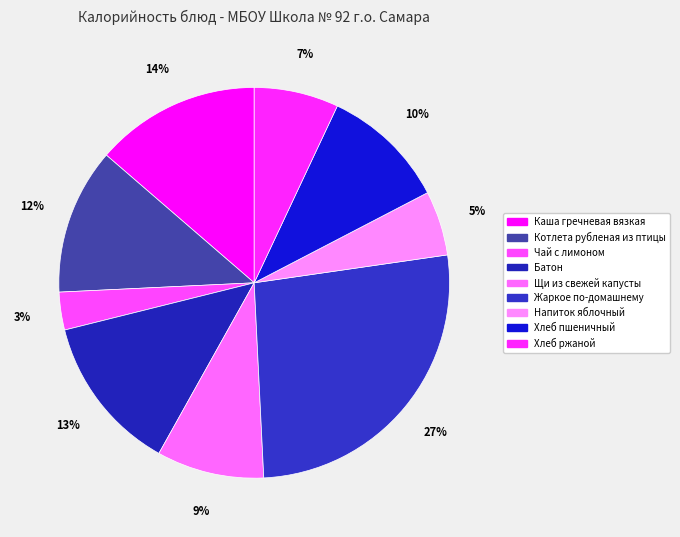

Combined, do Напиток яблочный and Хлеб ржаной account for over 50%?

No